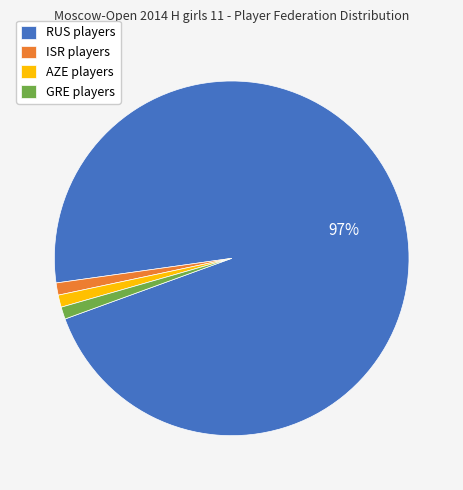

The ISR slice represents 11% of the pie. True or false?

False